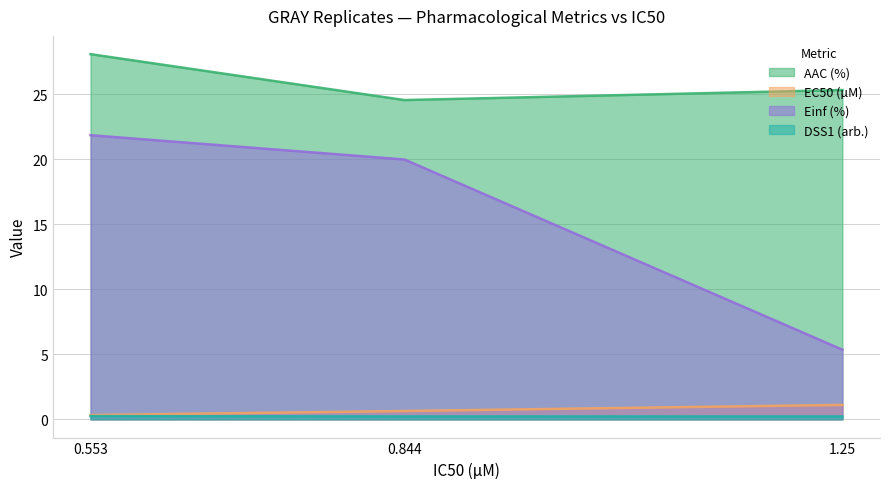

Which label corresponds to the largest value in the chart?

0.553